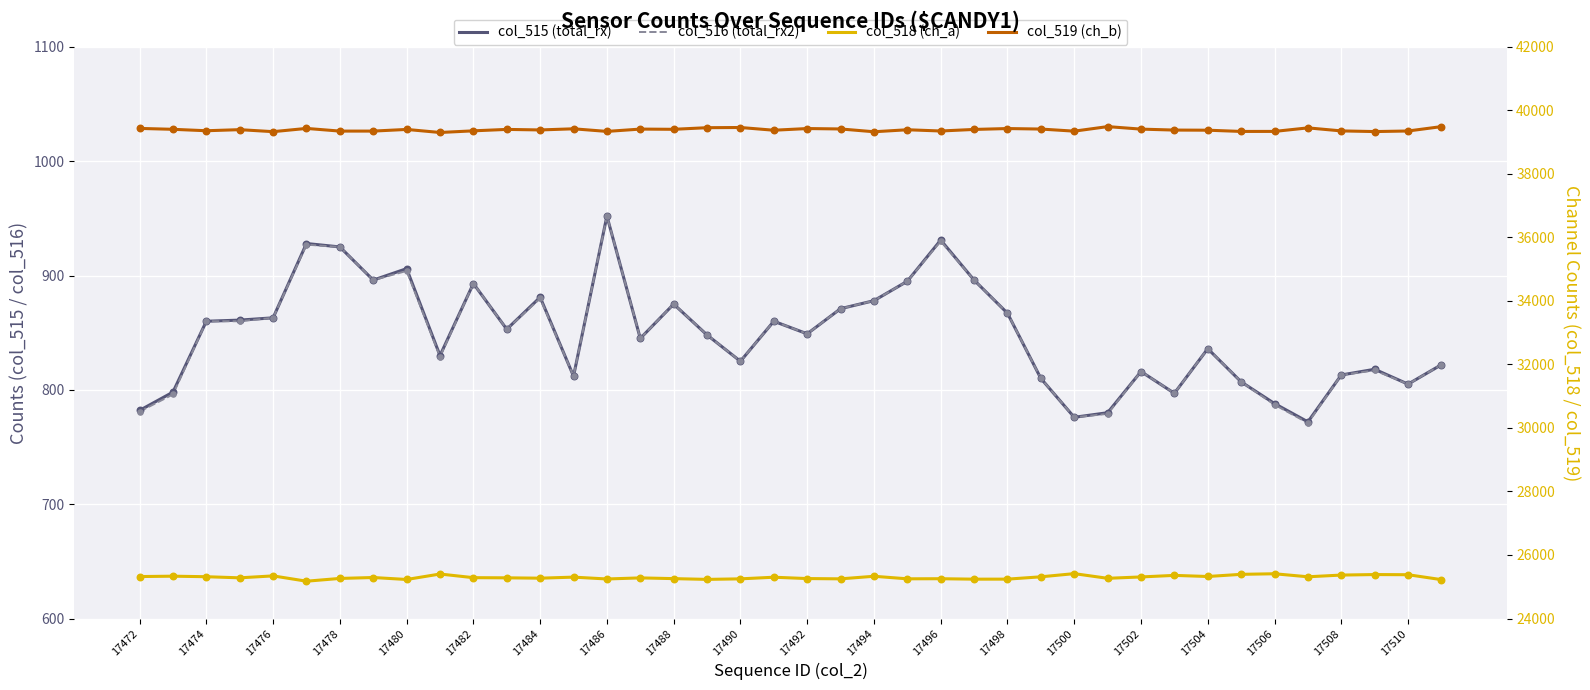

At which category is the sum across all series the highest?

17486